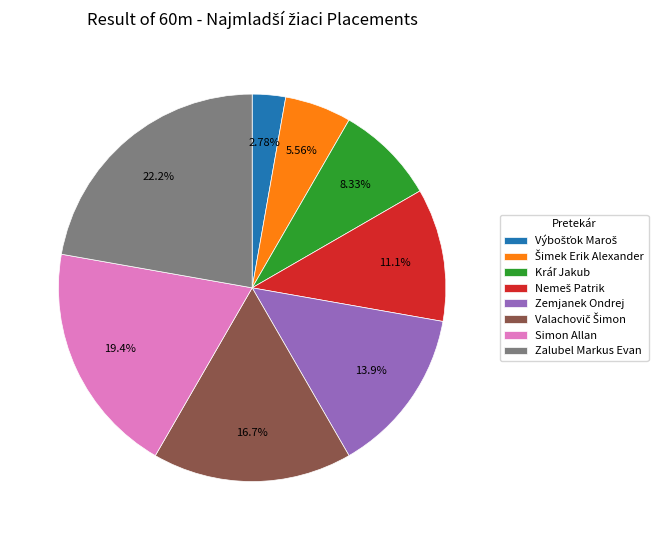

Count the number of slices in the pie.

8